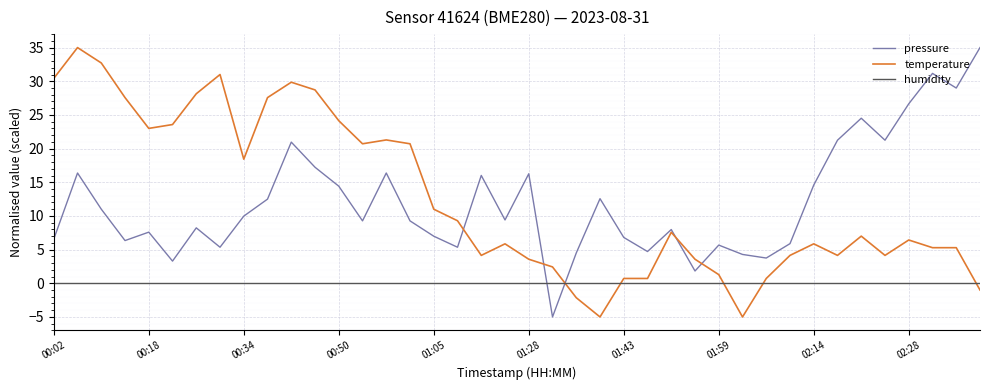

True or false: temperature and humidity cross at least once.

True